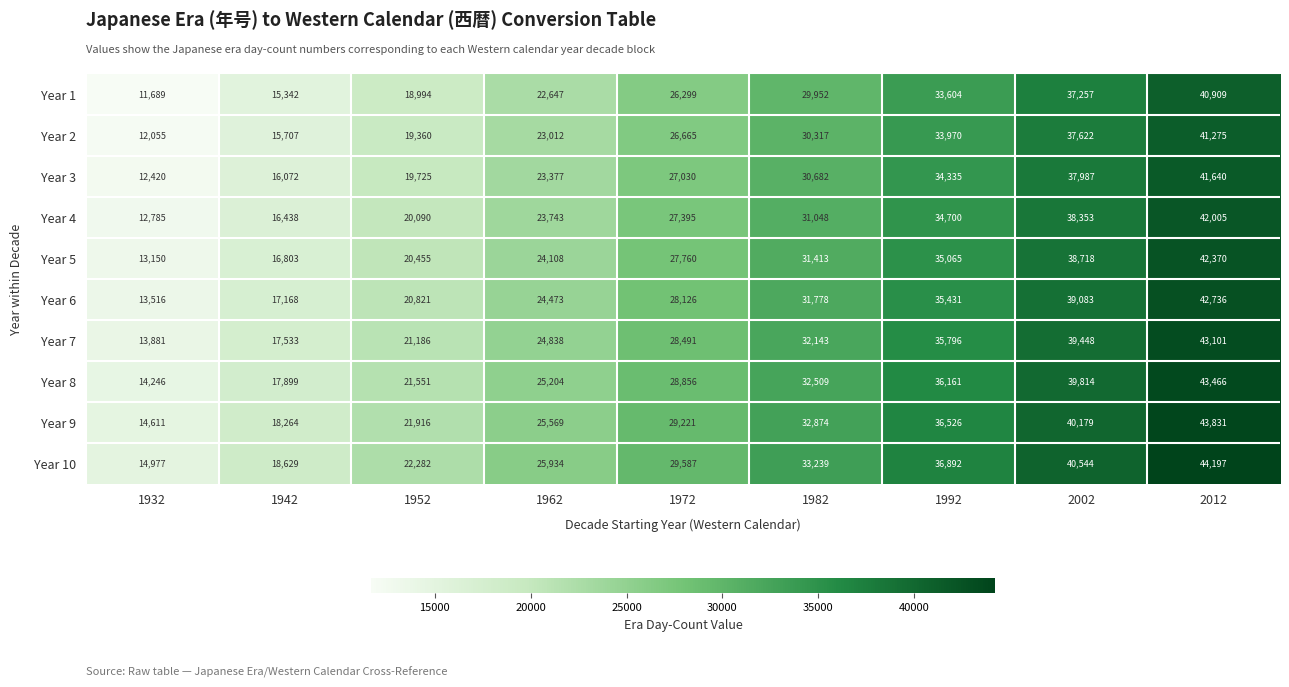

At which label does Year 4 reach its peak?

2012